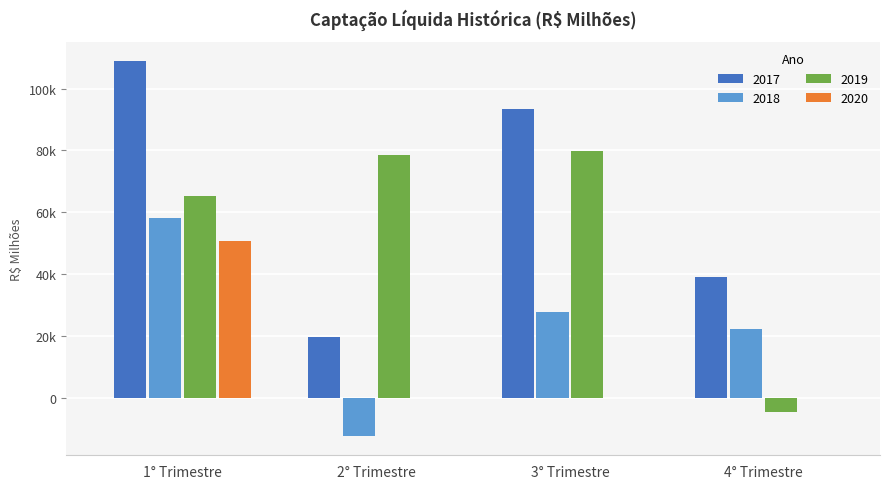

What is the spread (max minus min) of values at 2° Trimestre?

91111.4